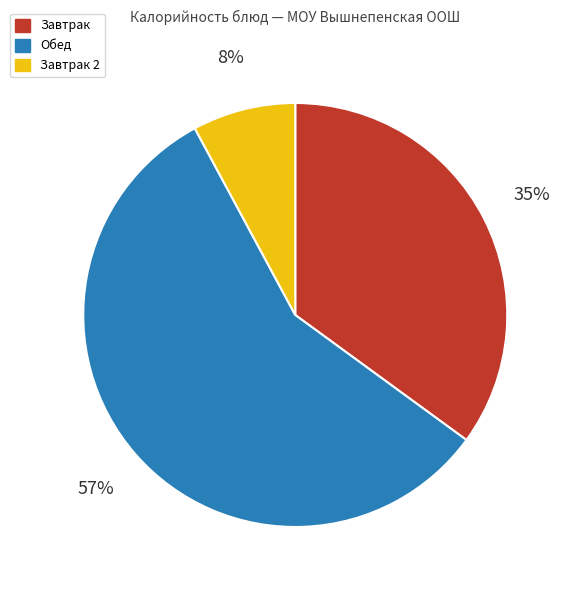

Is Обед the majority of the pie?

Yes